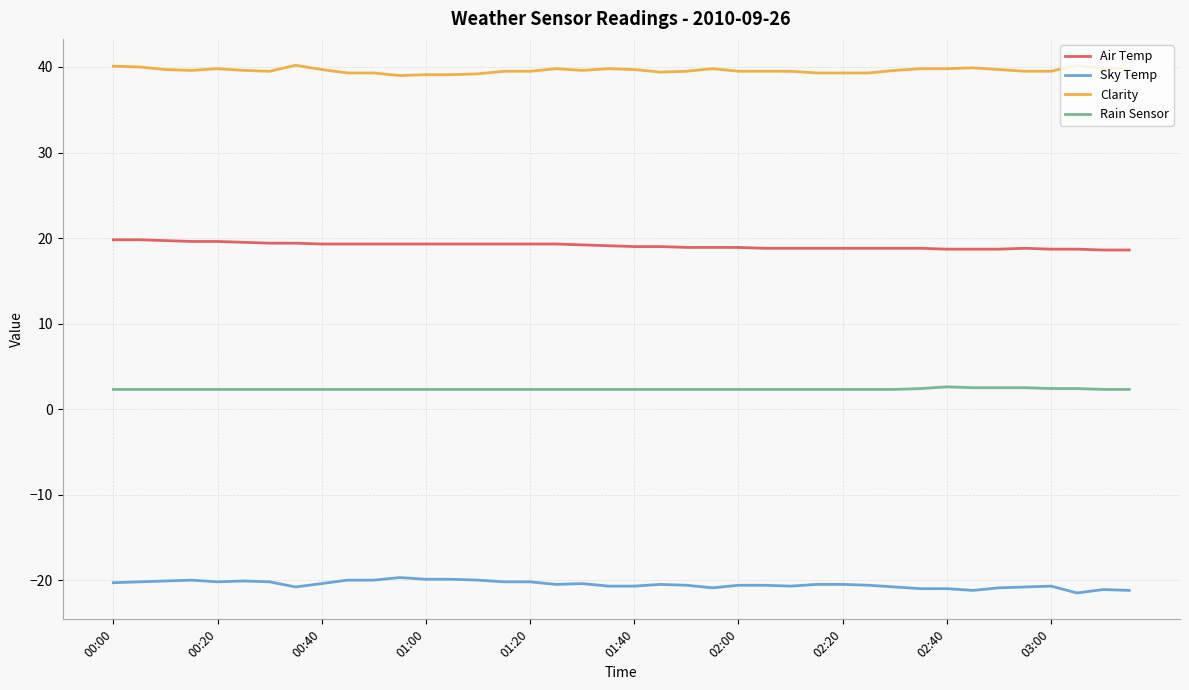

What is the difference between the maximum and minimum values in the Rain Sensor series?

0.3